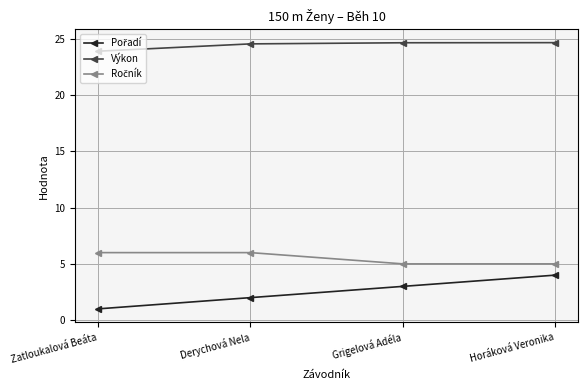

How many lines are shown in the chart?

3